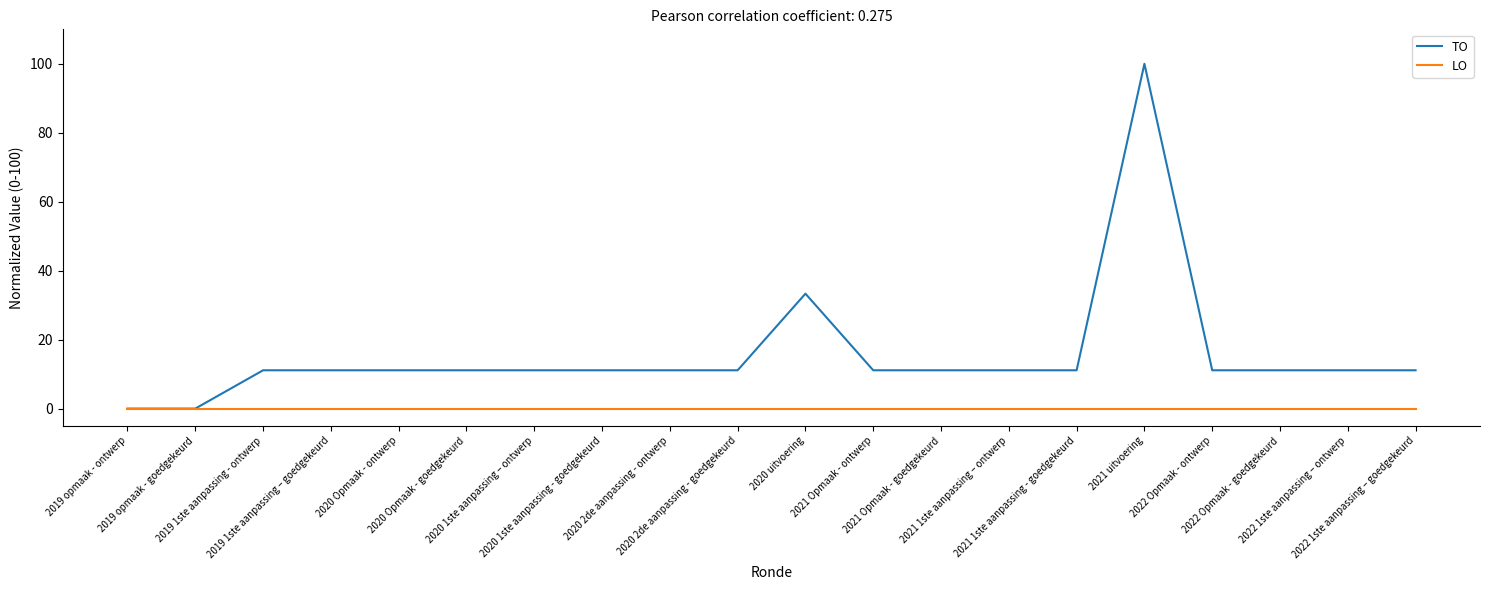

Rank the series by their average value, from lowest to highest.

LO, TO